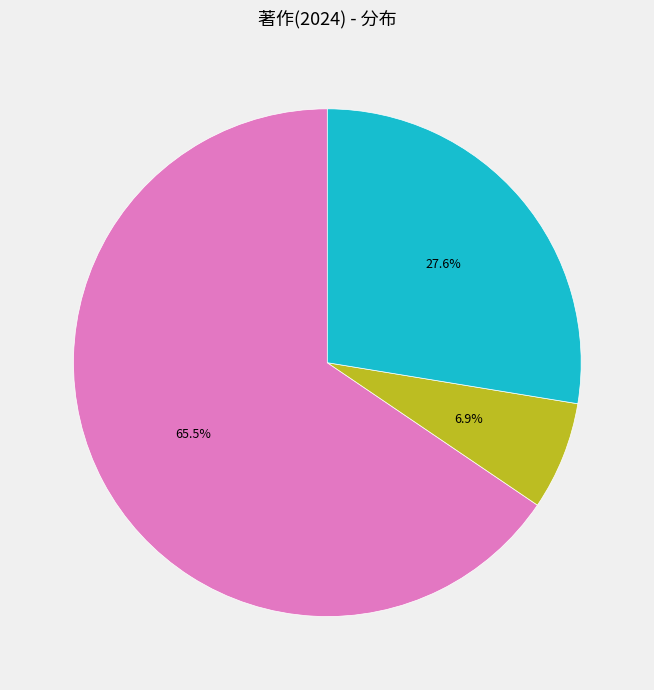

Is there a majority slice in this chart?

Yes